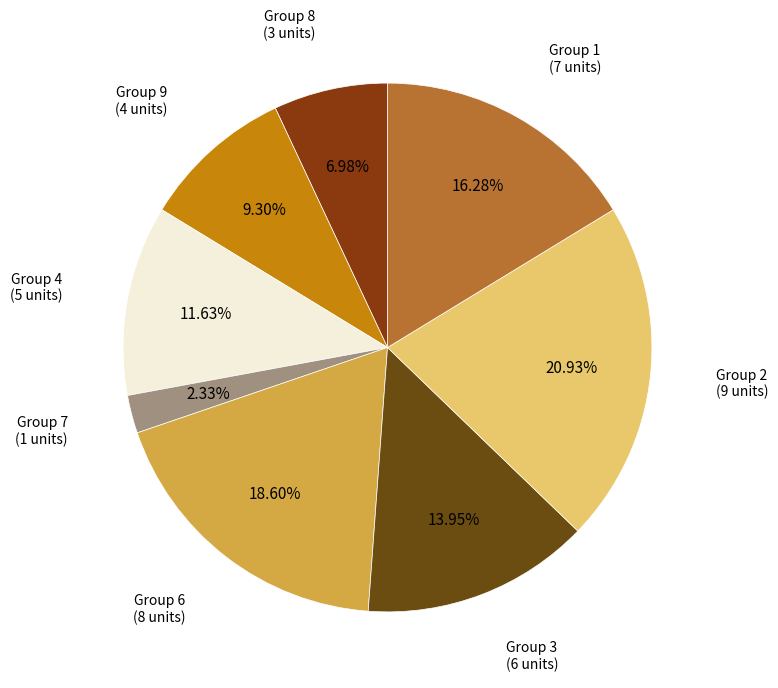

Which category has the biggest portion of the pie?

9